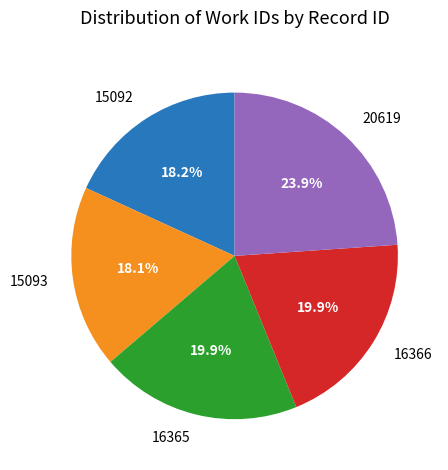

Approximately how many times larger is the value at 15092 compared to 20619?

0.8